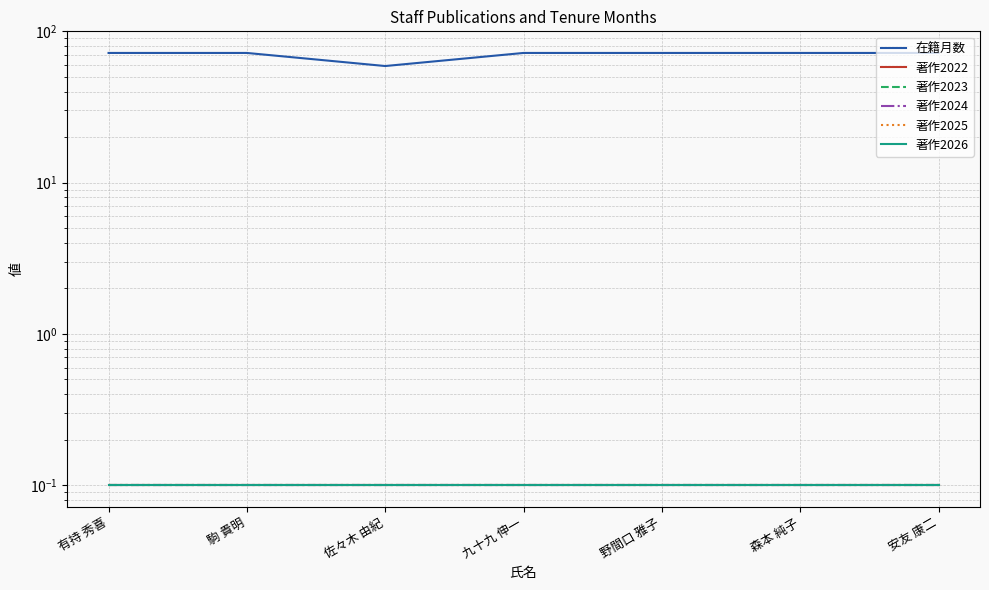

What is the greatest value displayed?

72.0